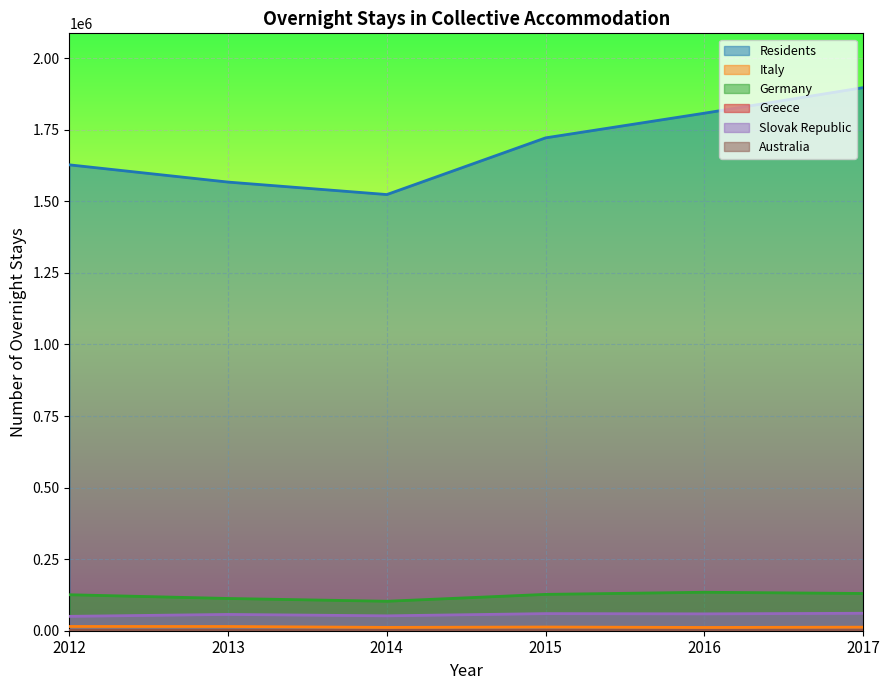

The value of Germany at 2015 is 42960. True or false?

False